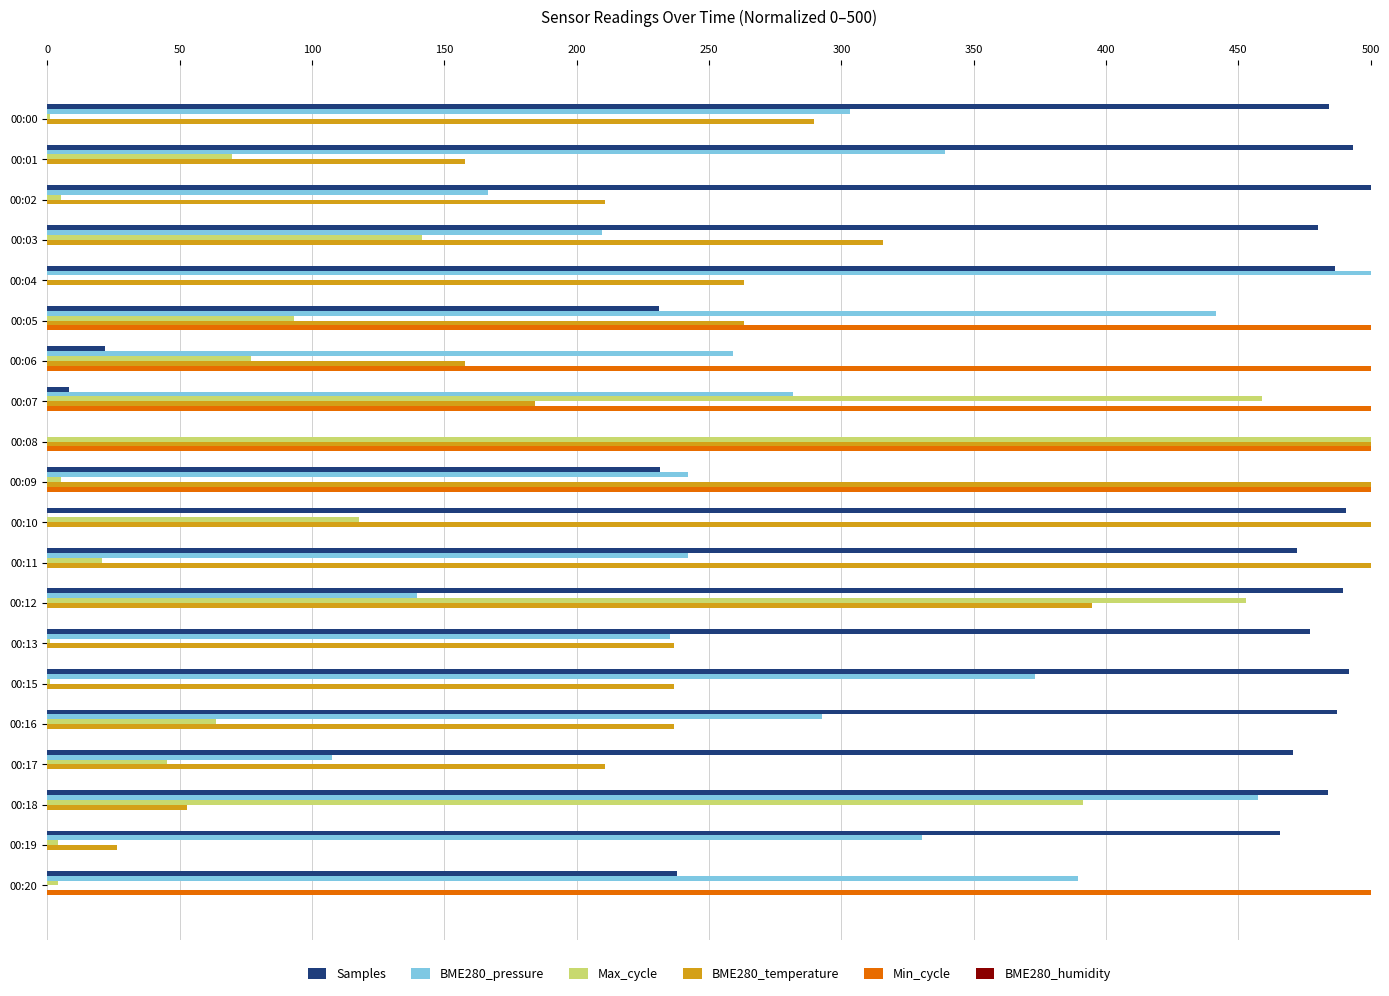

Where is Max_cycle nearest to the value 250?

00:03